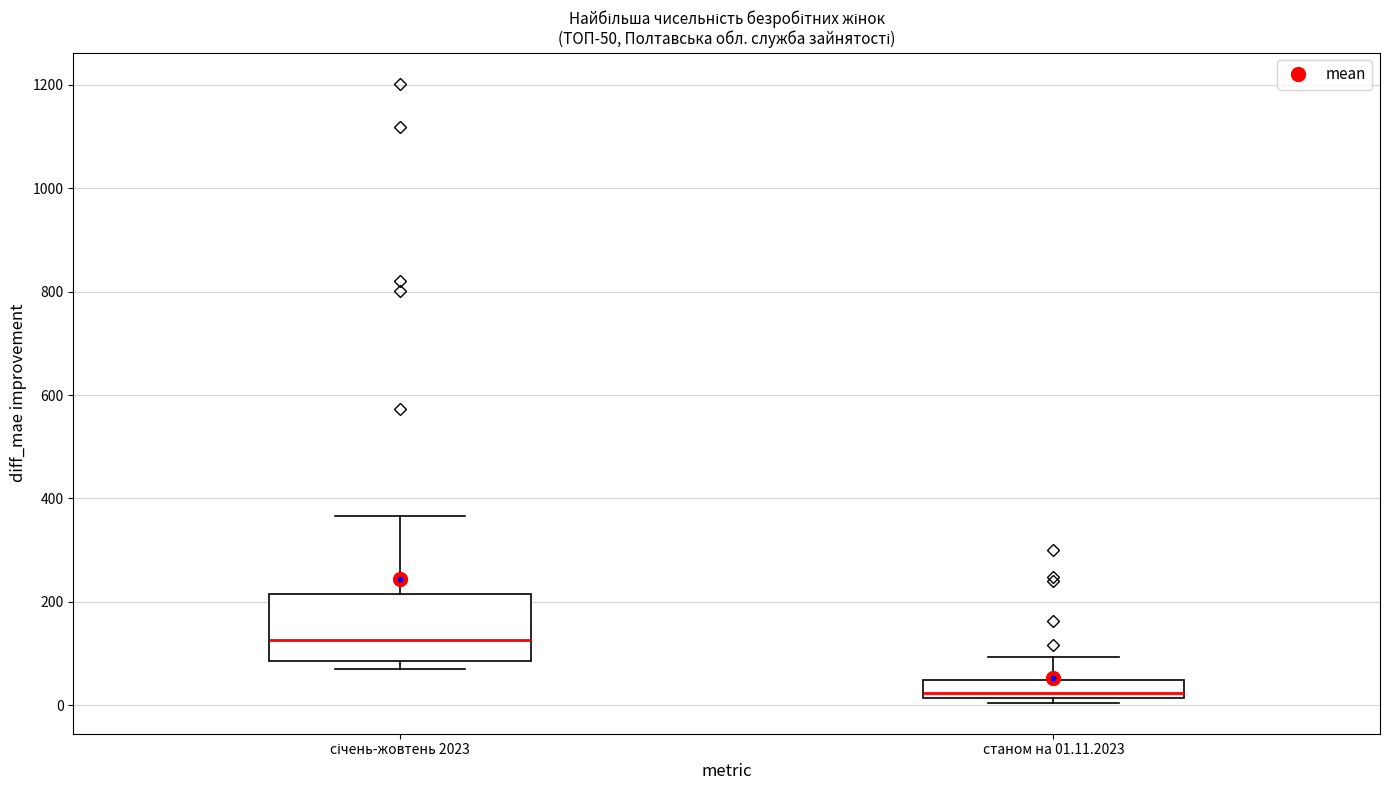

Where does the upper whisker of the box for січень-жовтень 2023 end on the y-axis? The values are not printed on the chart, so give them approximately, as read against the axis.

360